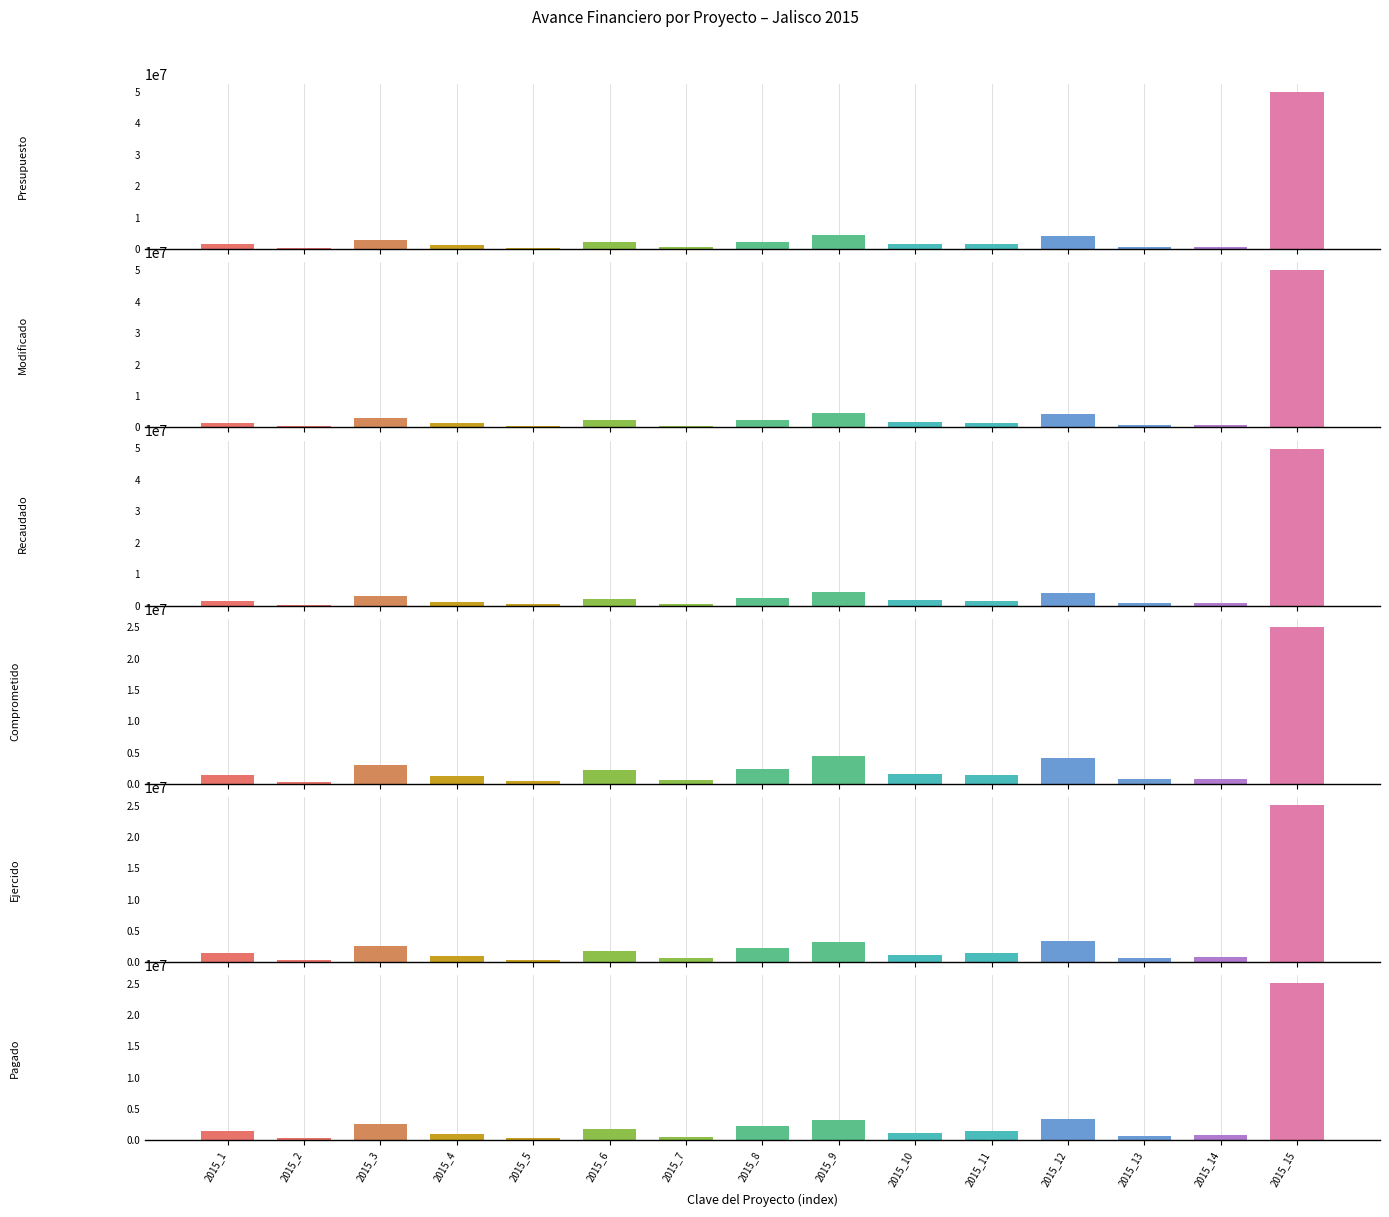

Which series has the widest spread of values?

Presupuesto